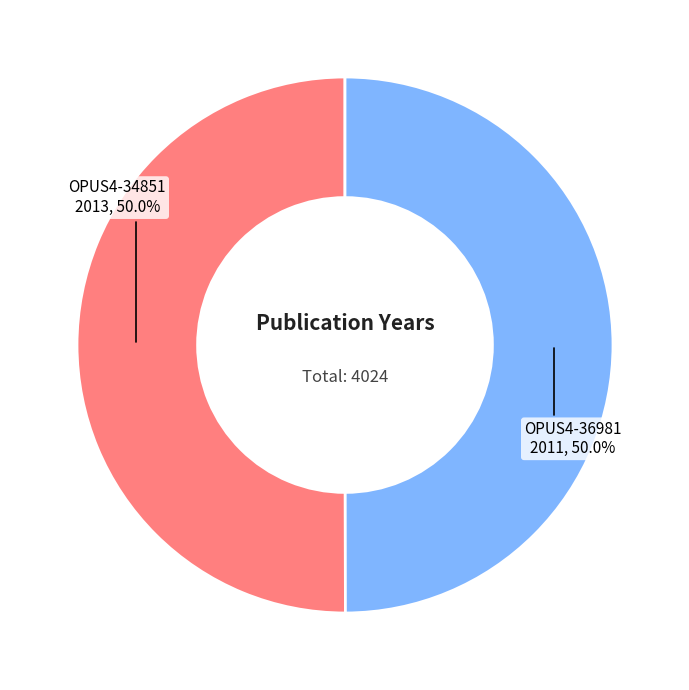

To the nearest percent, what percentage of the pie is OPUS4-34851?

50%